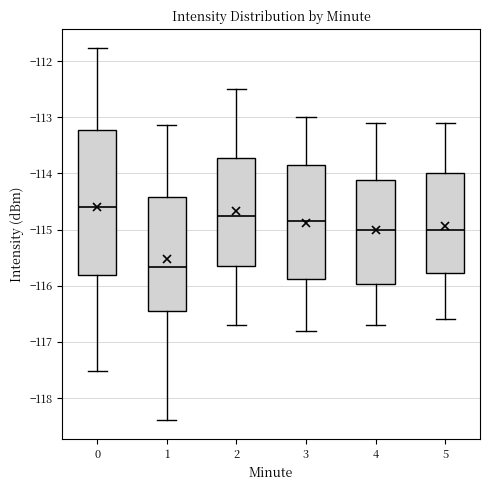

Where does the median line of the box at x = 4 sit on the y-axis? The values are not printed on the chart, so give them approximately, as read against the axis.

-115.0